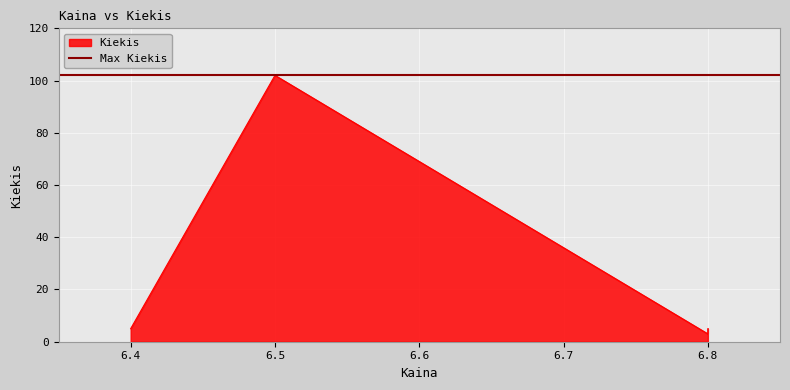

What is the change in value from 6.8 to 6.5?

+97